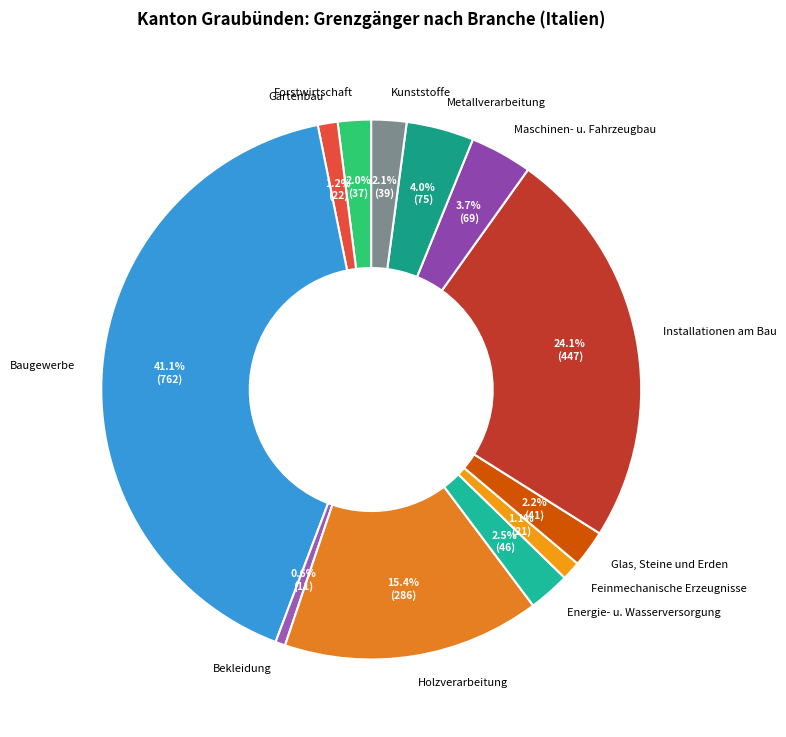

Combined, what portion of the pie is Forstwirtschaft and Holzverarbeitung?

17.4%